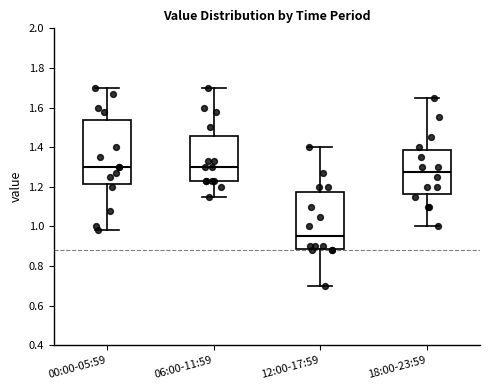

Reading left to right, read every box against the y-axis: the position of its median line, the range the box covers, and the ends of its whiskers. The values are not printed on the chart, so give them approximately, as read against the axis.

00:00-05:59: median 1.30, box 1.22 to 1.54, whiskers 0.98 to 1.70
06:00-11:59: median 1.30, box 1.24 to 1.46, whiskers 1.16 to 1.70
12:00-17:59: median 0.96, box 0.88 to 1.18, whiskers 0.70 to 1.40
18:00-23:59: median 1.28, box 1.16 to 1.38, whiskers 1.00 to 1.66